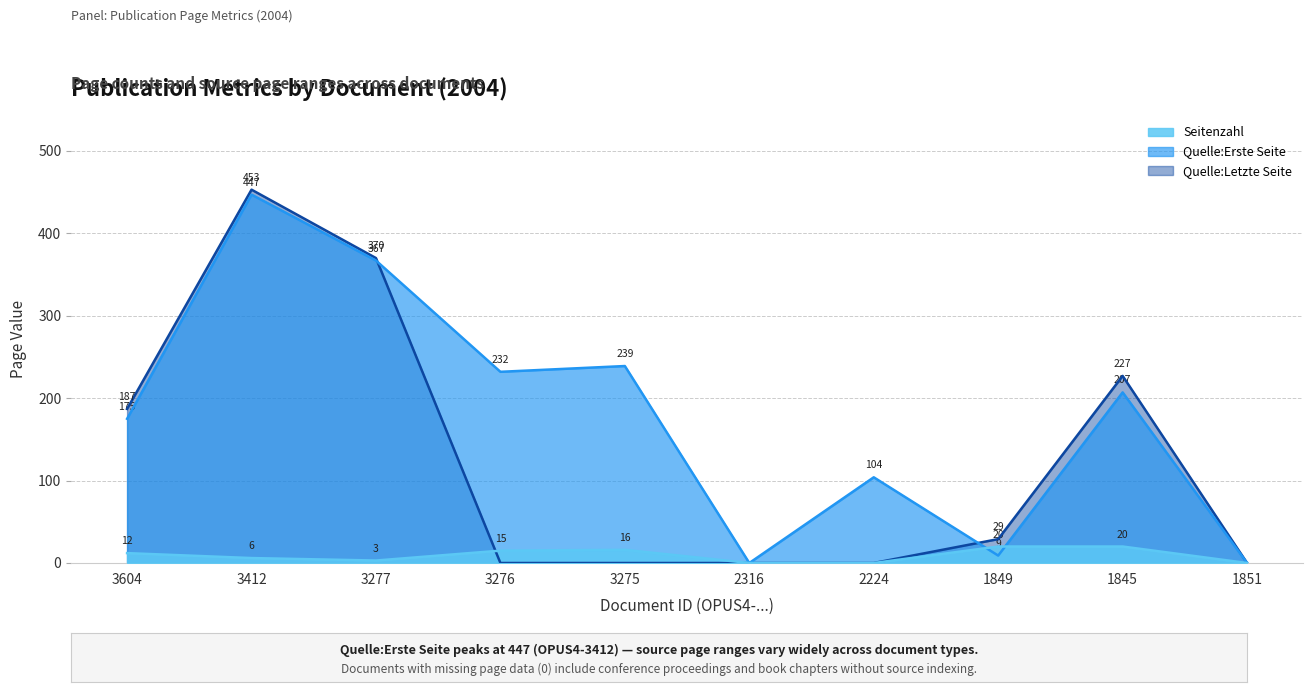

What is the value of the Quelle:Erste Seite point at the 8th from the left?

9